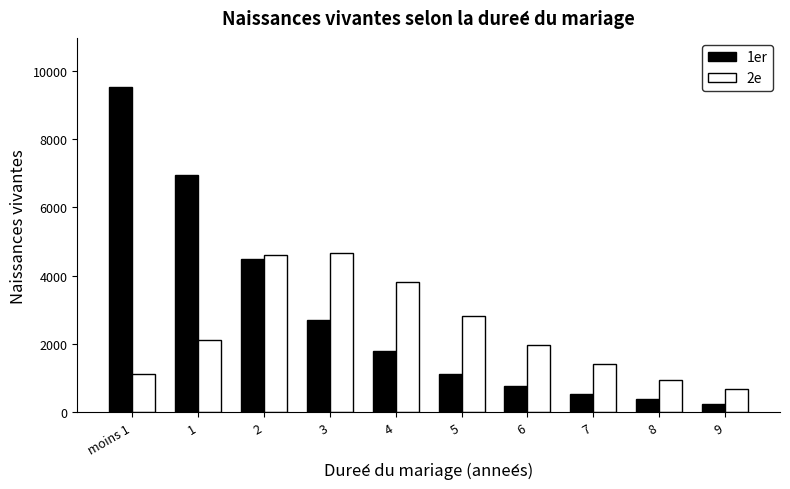

What are all the series names shown in the legend?

1er, 2e